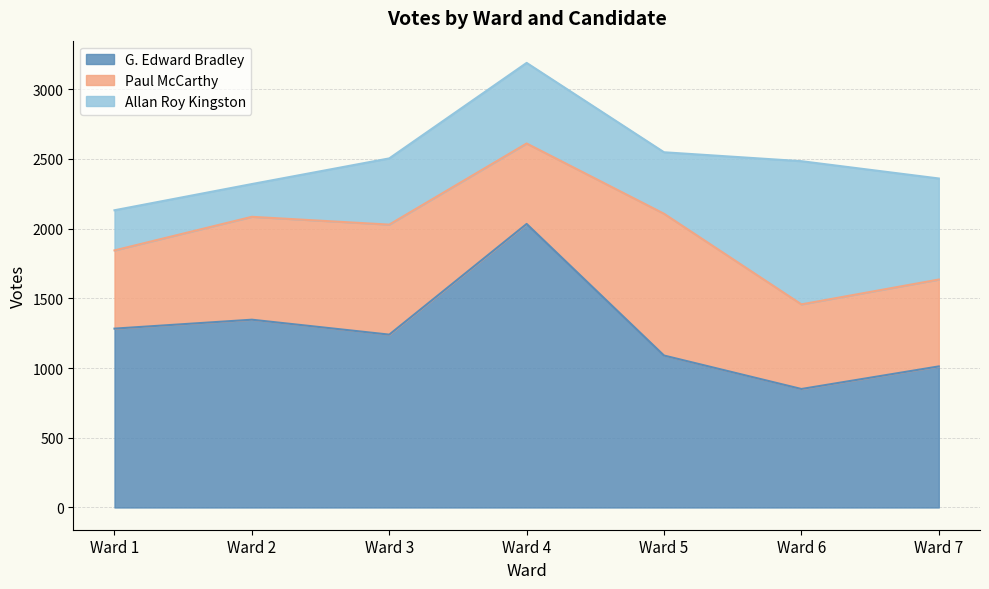

How many distinct data groups are displayed?

3